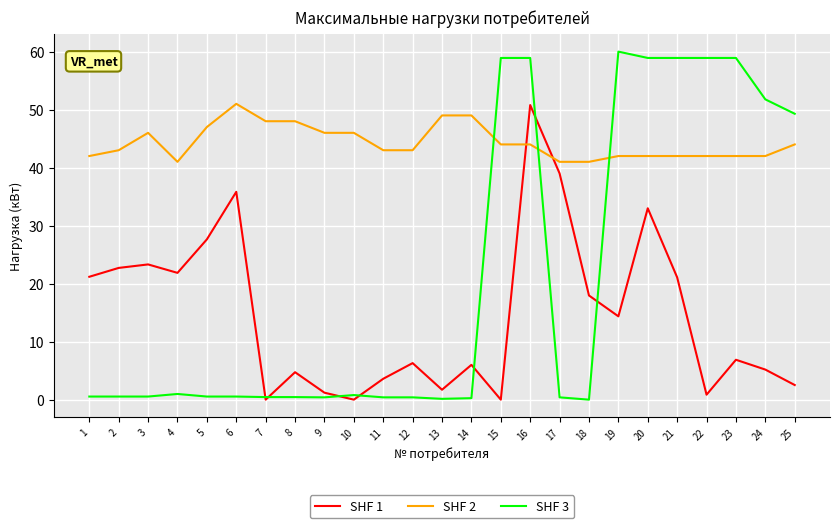

True or false: SHF 1 has a value of 0.0 at 10.

True